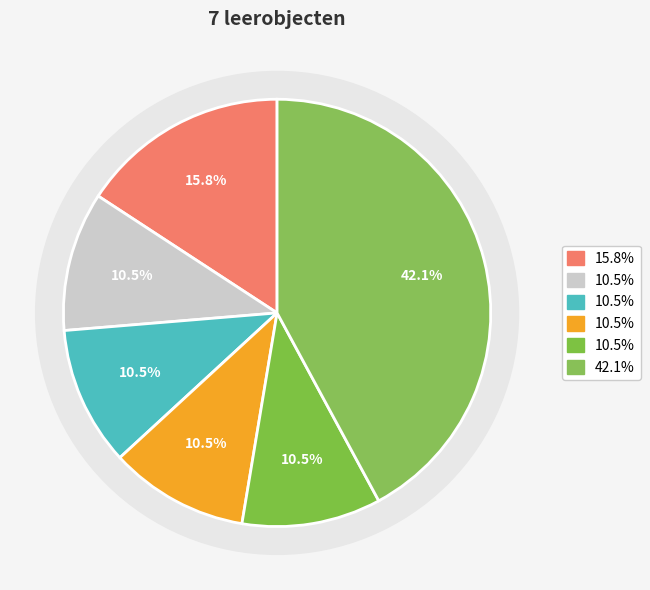

To the nearest percent, what is the average slice percentage?

17%